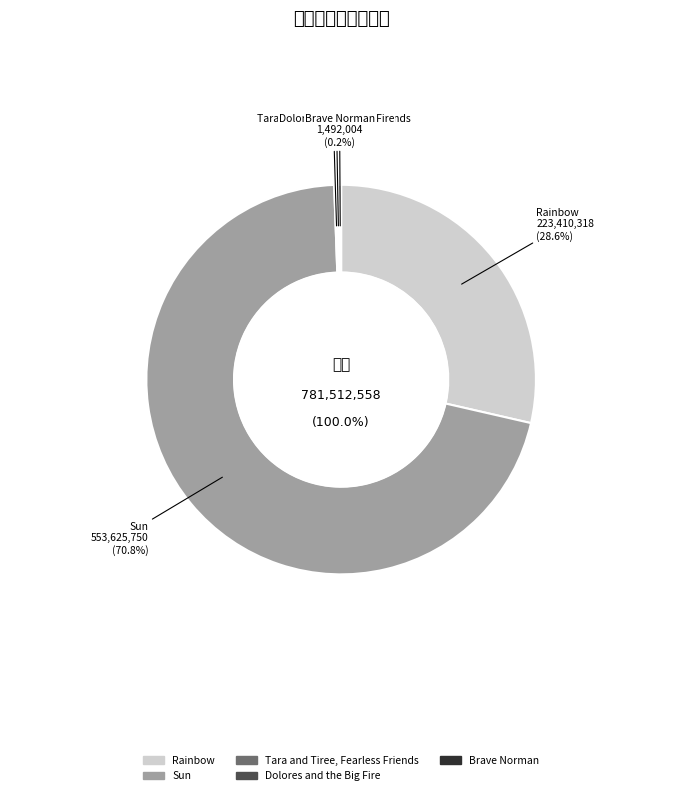

True or false: Rainbow accounts for 29% of the total.

True